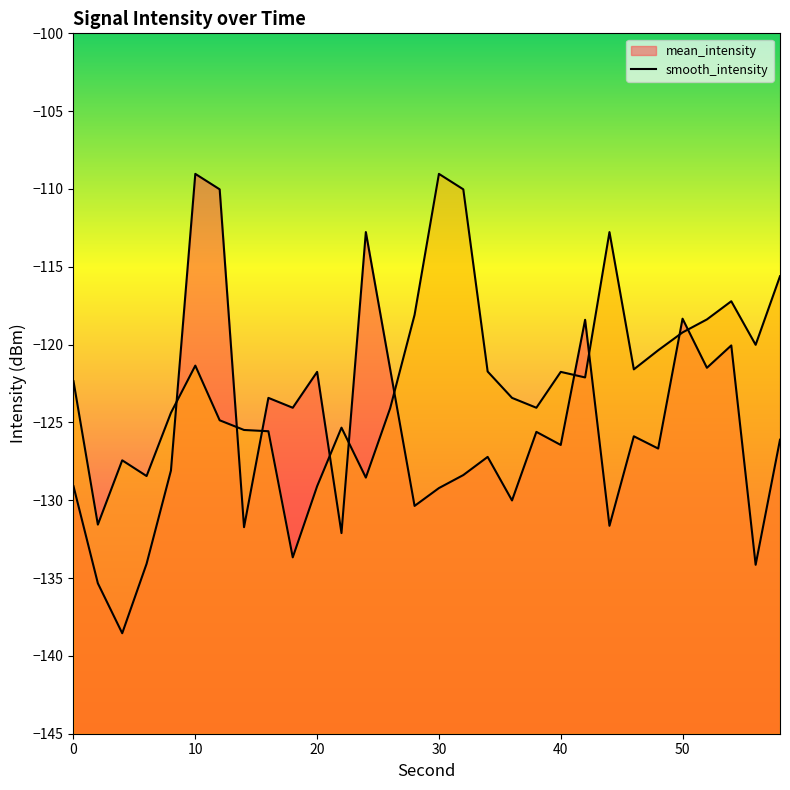

What are all the series names shown in the legend?

mean_intensity, smooth_intensity